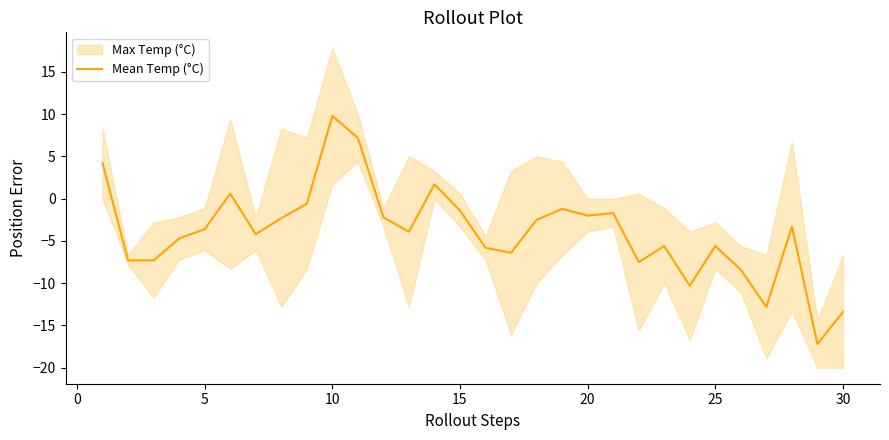

Reading right to left, list all the values displayed in this chart.

-13.4	-17.2	-3.3	-12.8	-8.4	-5.6	-10.3	-5.6	-7.5	-1.7	-2.0	-1.2	-2.5	-6.4	-5.8	-1.4	1.7	-3.9	-2.2	7.2	9.8	-0.6	-2.3	-4.2	0.6	-3.6	-4.7	-7.3	-7.3	4.2